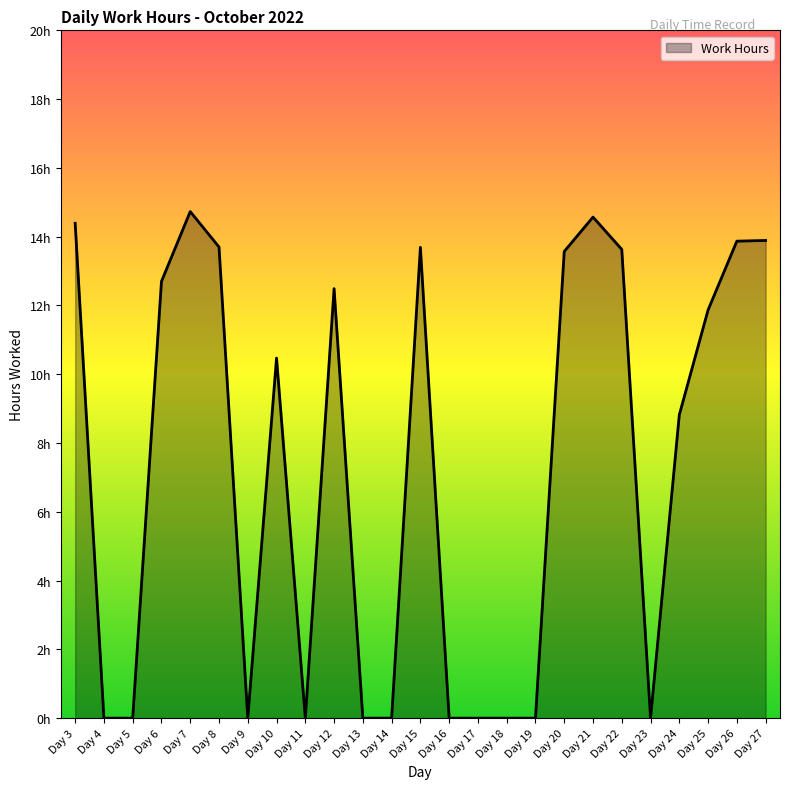

Reading left to right, transcribe all the data shown in this chart.

14.4	0.0	0.0	12.7	14.7	13.7	0.0	10.5	0.0	12.5	0.0	0.0	13.7	0.0	0.0	0.0	0.0	13.6	14.6	13.6	0.0	8.8	11.9	13.9	13.9